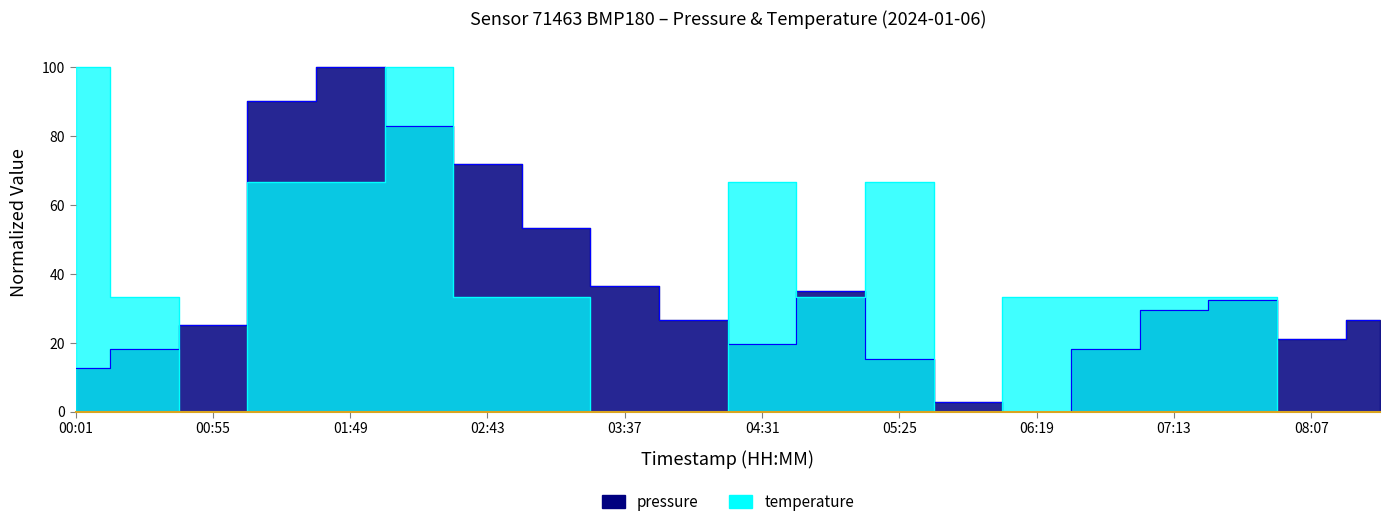

What position from the left is 03:37?

9